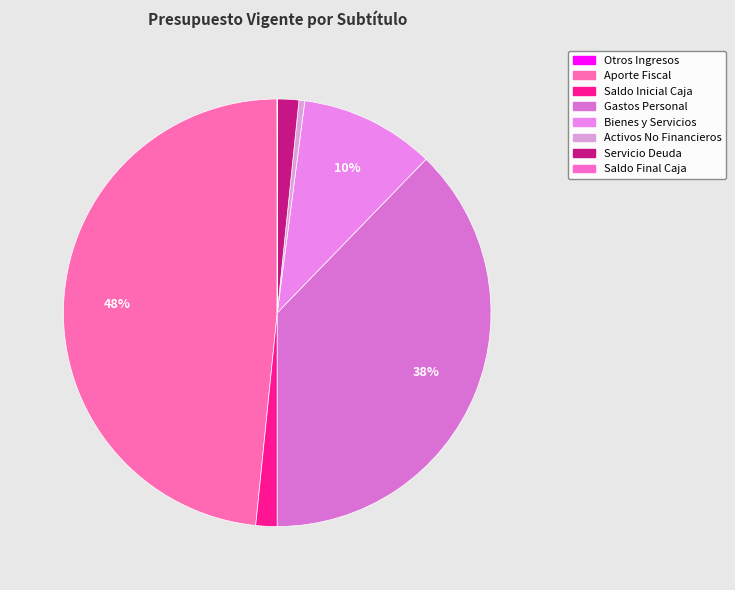

Rank the categories by value from highest to lowest.

APORTE FISCAL, GASTOS EN PERSONAL, BIENES Y SERVICIOS DE CONSUMO, SALDO INICIAL DE CAJA, SERVICIO DE LA DEUDA, ADQUISICIÓN DE ACTIVOS NO FINANCIEROS, OTROS INGRESOS CORRIENTES, SALDO FINAL DE CAJA